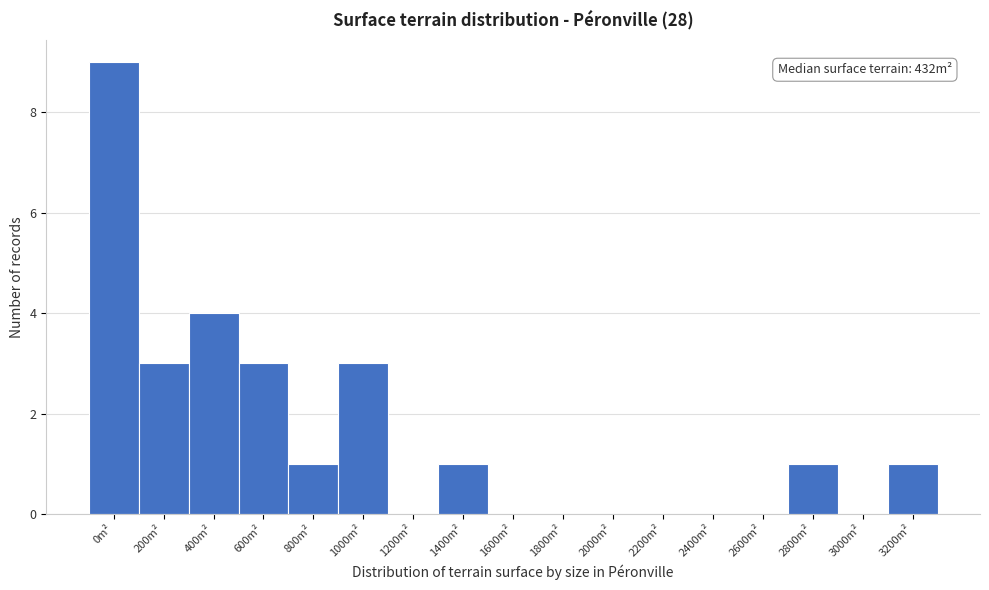

Reading right to left, extract all data points from this chart.

3200m²=1	3000m²=0	2800m²=1	2600m²=0	2400m²=0	2200m²=0	2000m²=0	1800m²=0	1600m²=0	1400m²=1	1200m²=0	1000m²=3	800m²=1	600m²=3	400m²=4	200m²=3	0m²=9